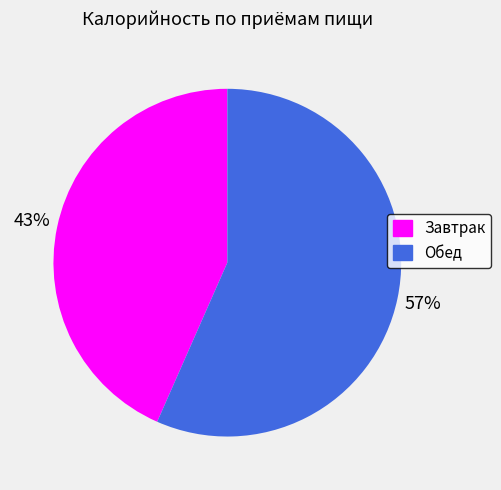

Combined, do Обед and Завтрак account for over 50%?

Yes